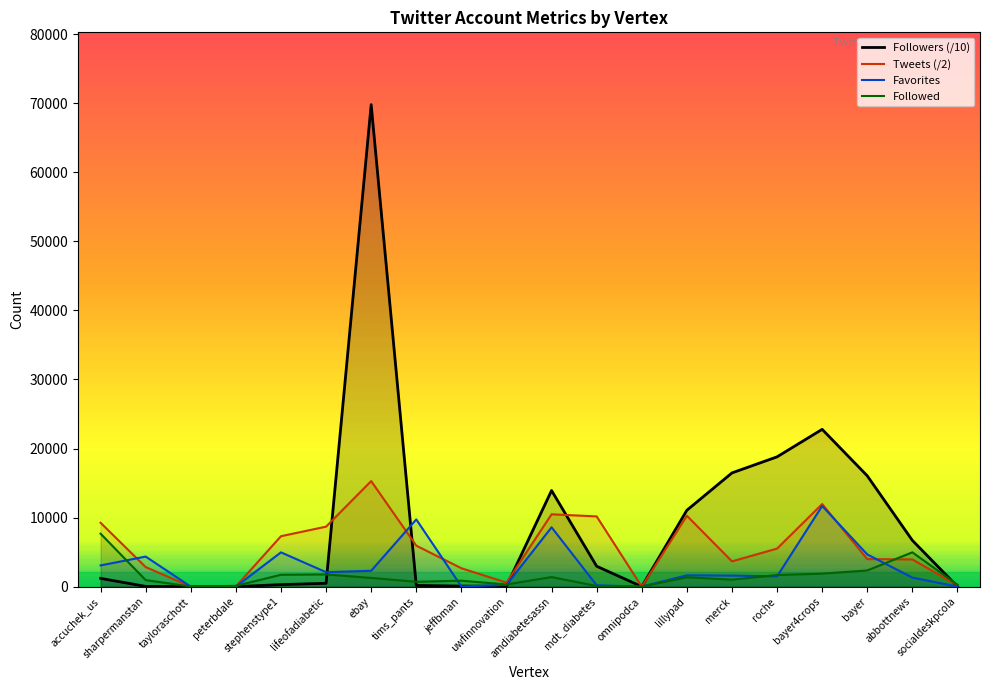

How many lines are shown in the chart?

4